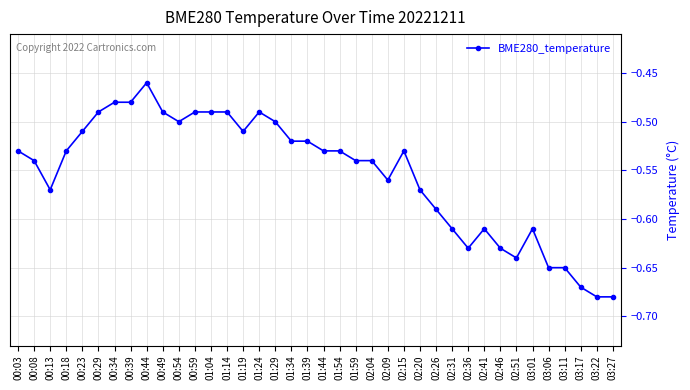

What is the sum of the values at 00:44 and 01:24?

-0.9